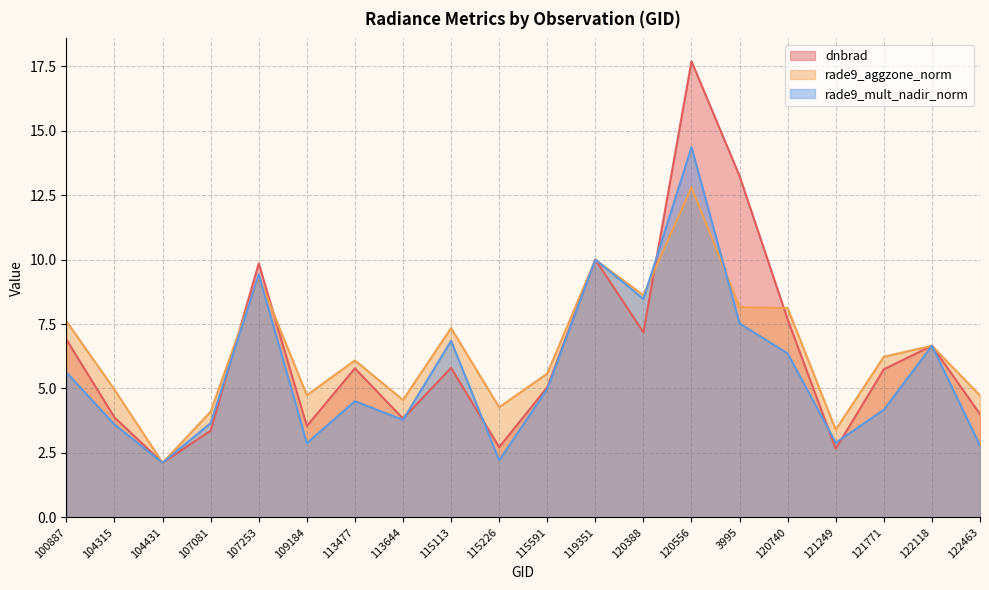

Reading right to left, extract all data points from this chart.

dnbrad: 4.0	6.7	5.7	2.7	7.7	13.2	17.7	7.2	10.0	5.0	2.7	5.8	3.8	5.8	3.5	9.9	3.4	2.1	3.9	6.9
rade9_aggzone_norm: 4.7	6.7	6.2	3.4	8.1	8.2	12.8	8.6	10.0	5.6	4.3	7.3	4.6	6.1	4.7	9.3	4.1	2.1	5.0	7.6
rade9_mult_nadir_norm: 2.8	6.7	4.2	2.9	6.4	7.5	14.4	8.5	10.0	5.0	2.2	6.8	3.8	4.5	2.9	9.4	3.7	2.1	3.6	5.6